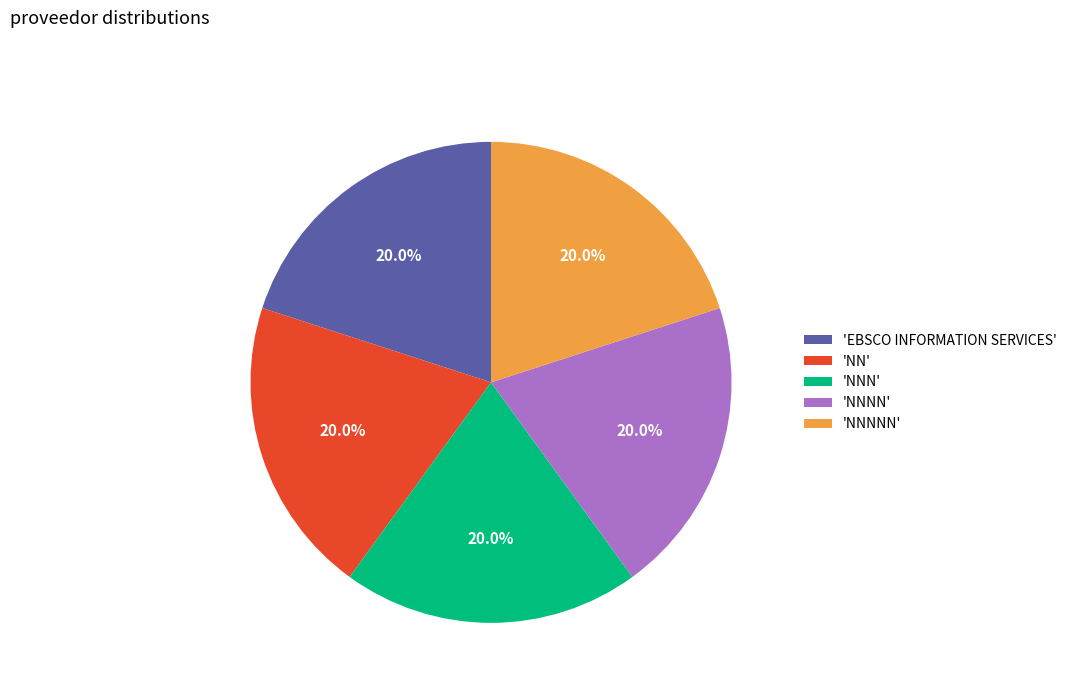

Count the number of slices in the pie.

5